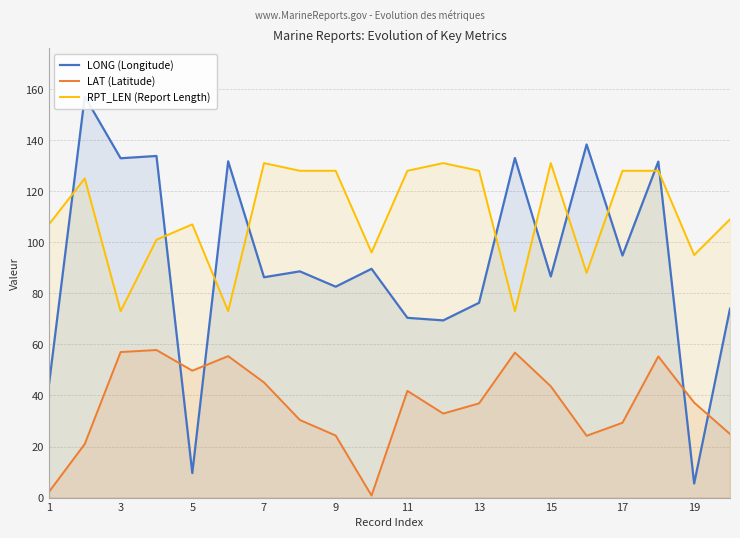

What is the maximum value shown in the chart?

157.1